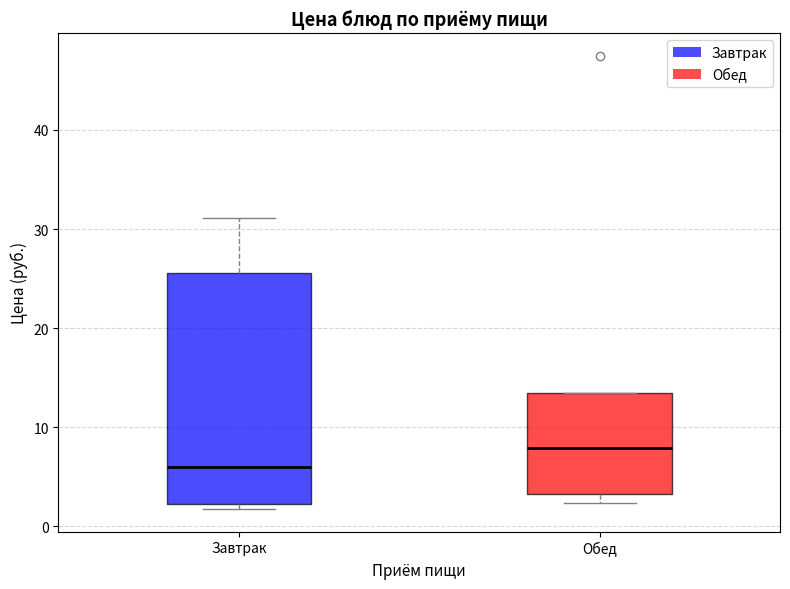

Which box's median line is the lowest?

Завтрак